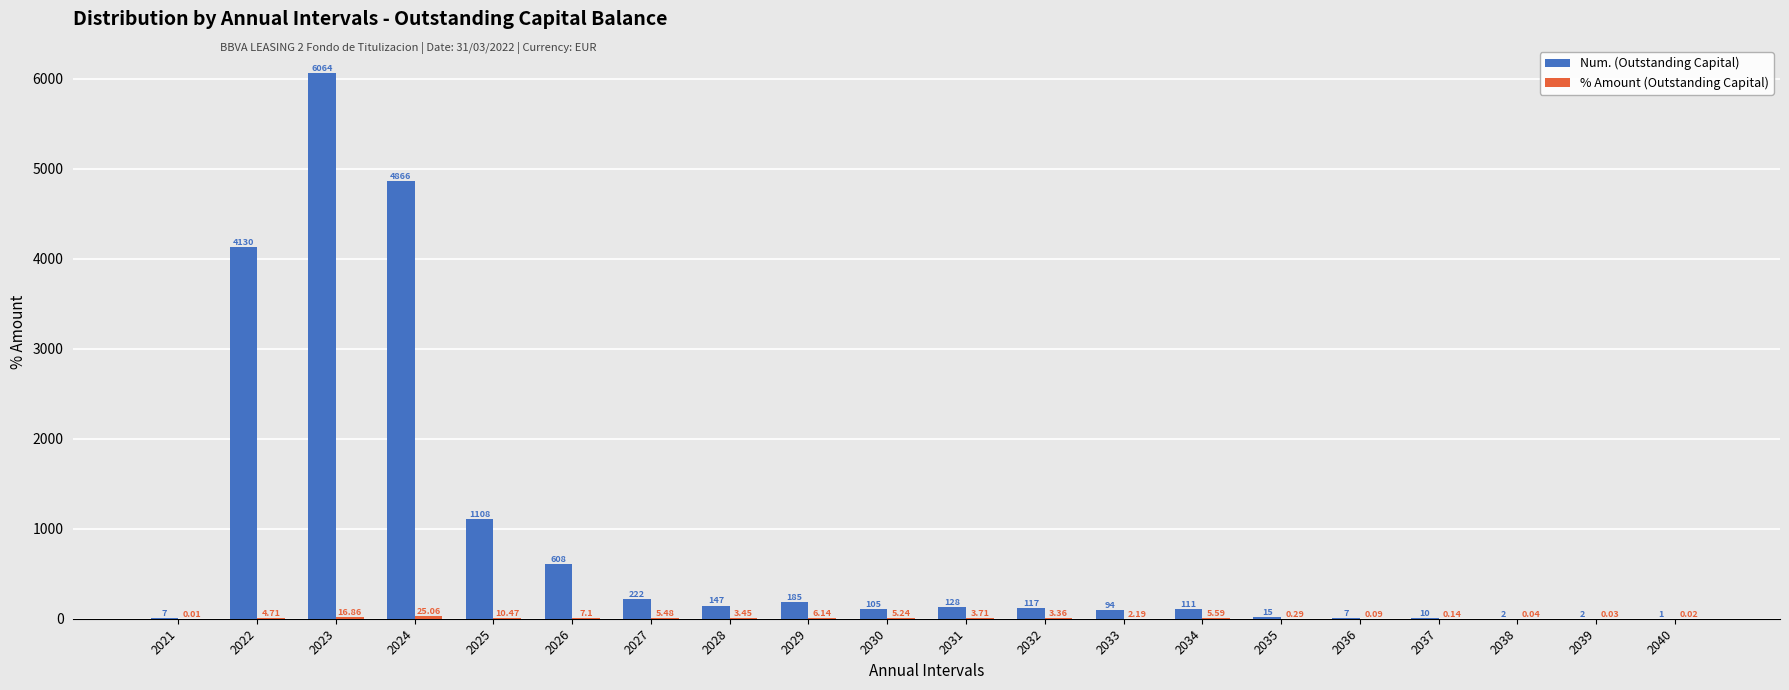

Is it true that Num. (Outstanding Capital) equals 94.0 at 2033?

True